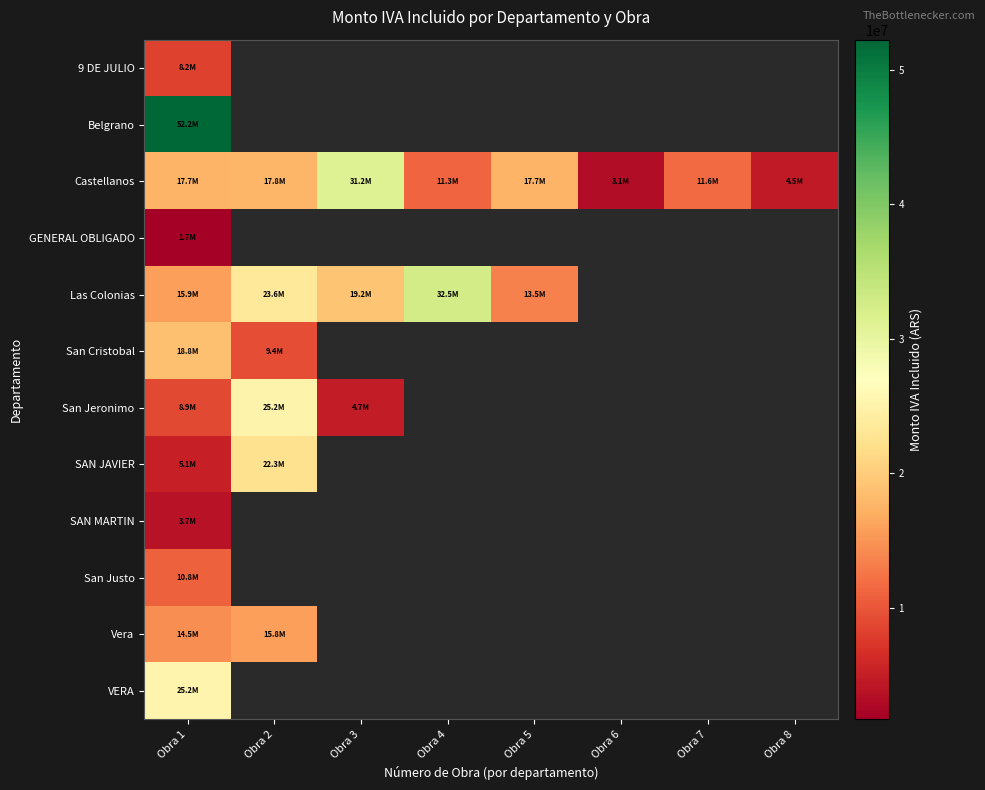

How many values in Las Colonias are above zero?

5